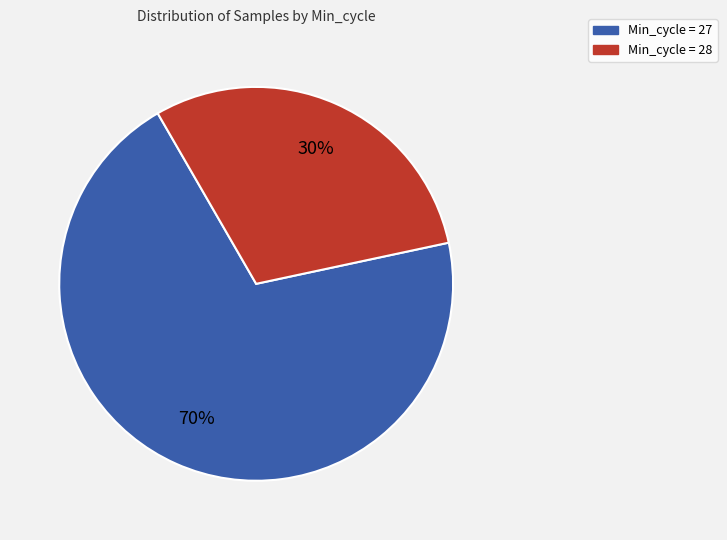

To the nearest percent, what is the difference between the largest and smallest slice percentages?

40%